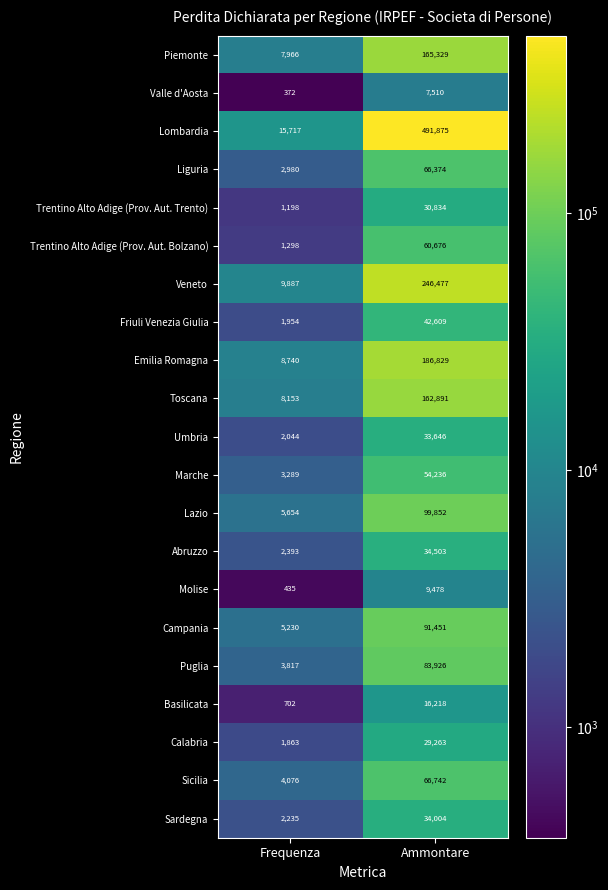

What is the difference between the highest and lowest values at Frequenza?

15345